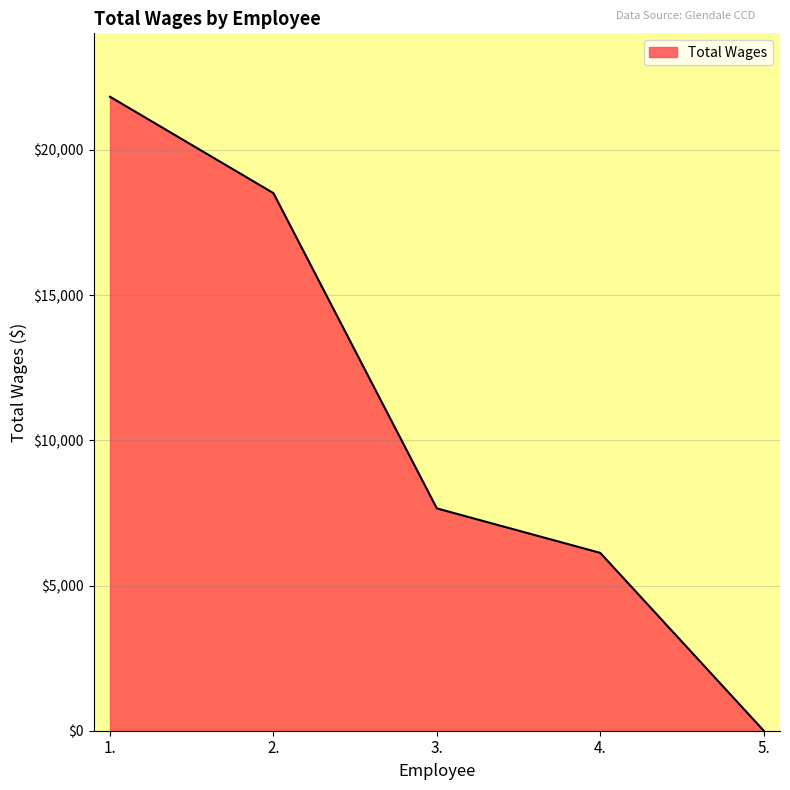

Which category has the highest value across all series?

1.